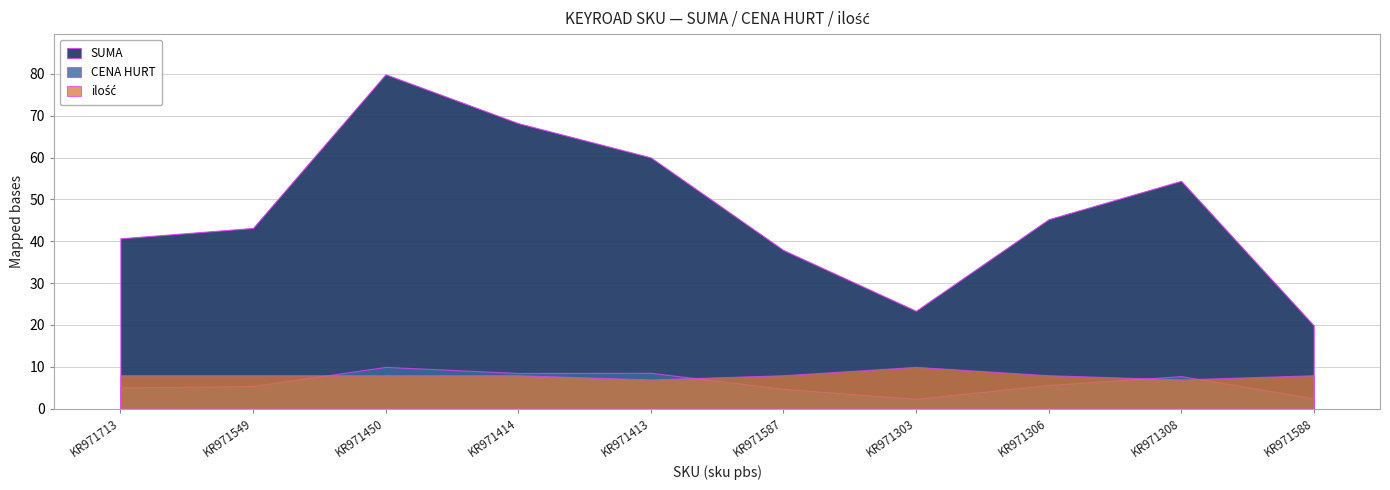

What is the sum of all SUMA values?

473.1